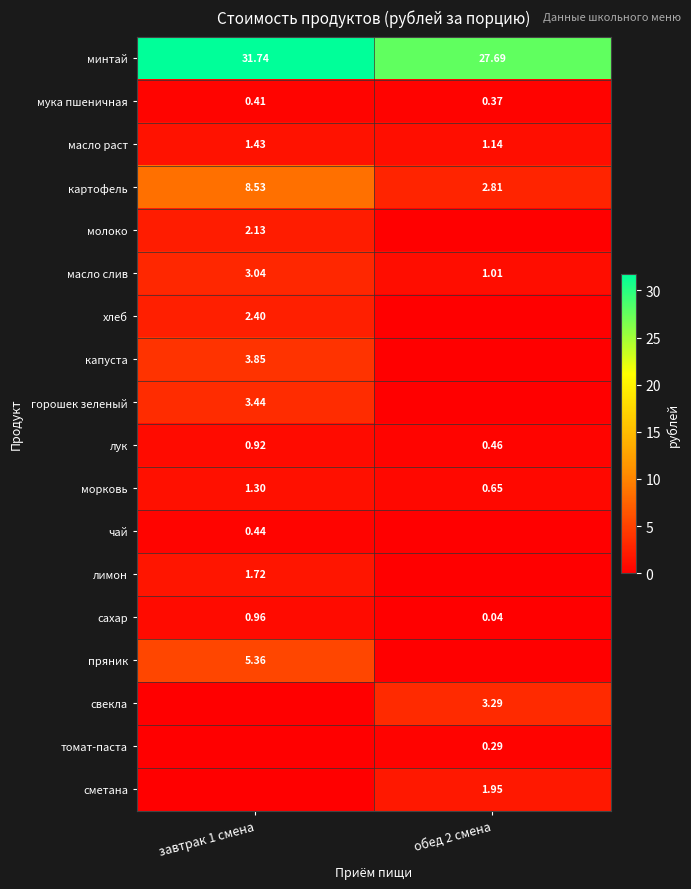

Is the value of морковь at завтрак 1 смена greater than the value of свекла at обед 2 смена?

No